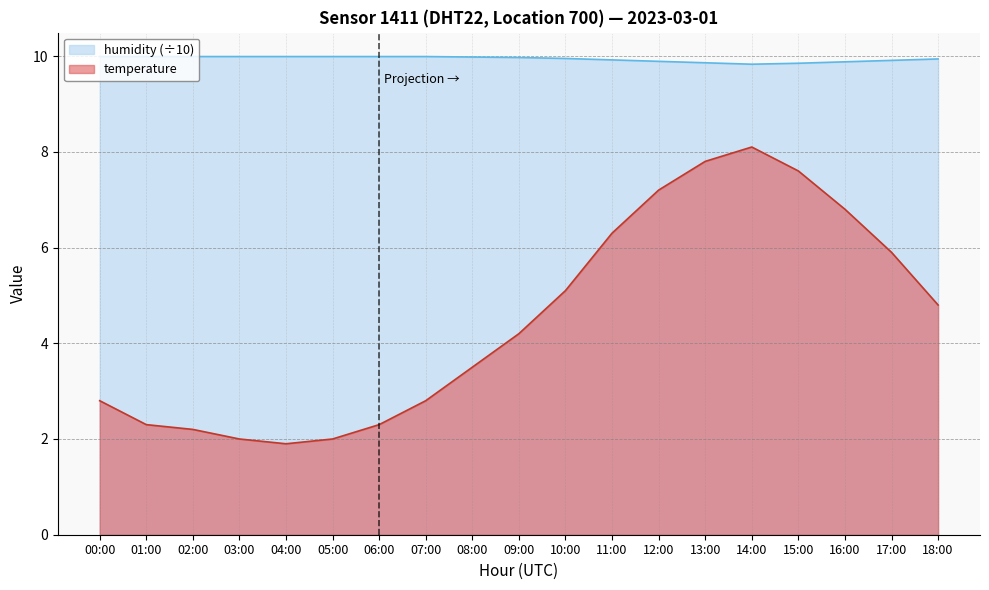

Reading left to right, what are all the values shown in this chart?

temperature: 2.8	2.3	2.2	2.0	1.9	2.0	2.3	2.8	3.5	4.2	5.1	6.3	7.2	7.8	8.1	7.6	6.8	5.9	4.8
humidity: 10.0	10.0	10.0	10.0	10.0	10.0	10.0	10.0	10.0	10.0	9.9	9.9	9.9	9.9	9.8	9.8	9.9	9.9	9.9